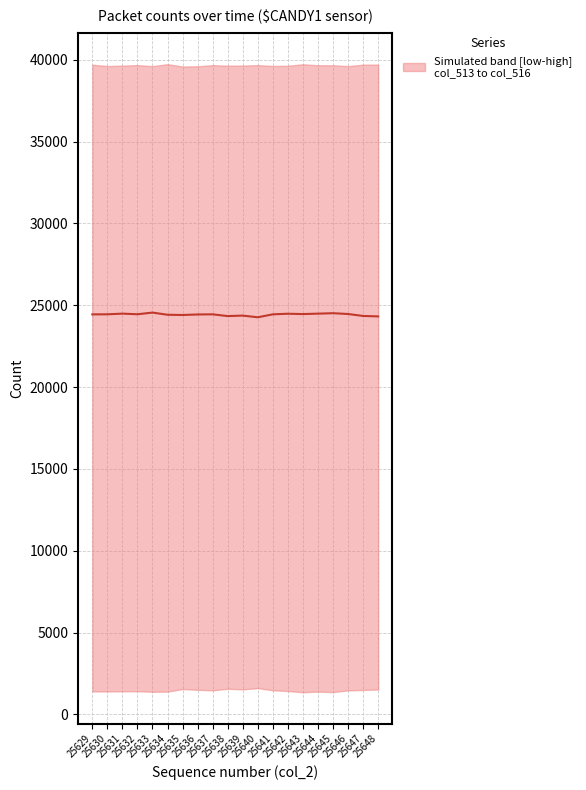

True or false: the data has more than 1 interior local peaks.

True